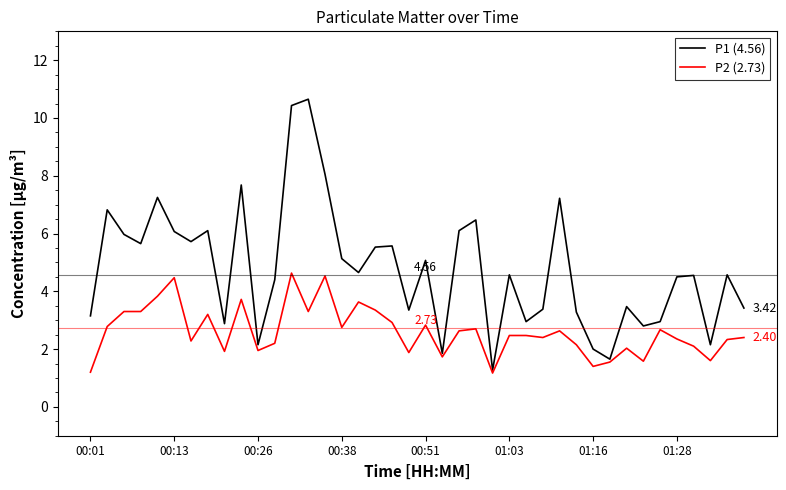

Which series has the largest range (max minus min)?

P1 (4.56)